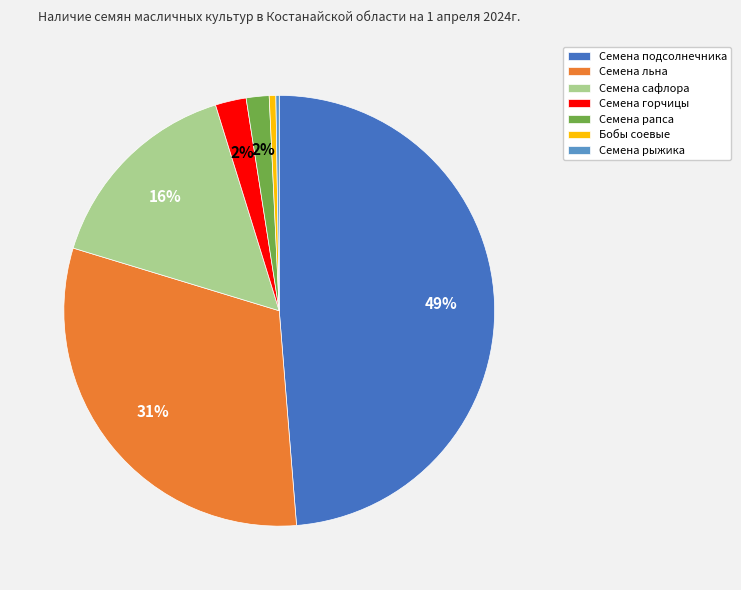

What is the ratio of the value at Семена подсолнечника to the value at Семена сафлора?

3.1